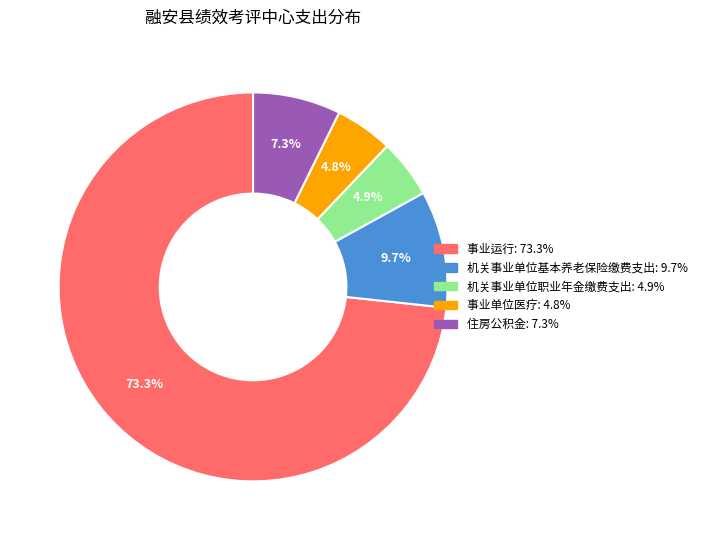

Approximately how many times larger is the value at 事业单位医疗 compared to 机关事业单位基本养老保险缴费支出?

0.5